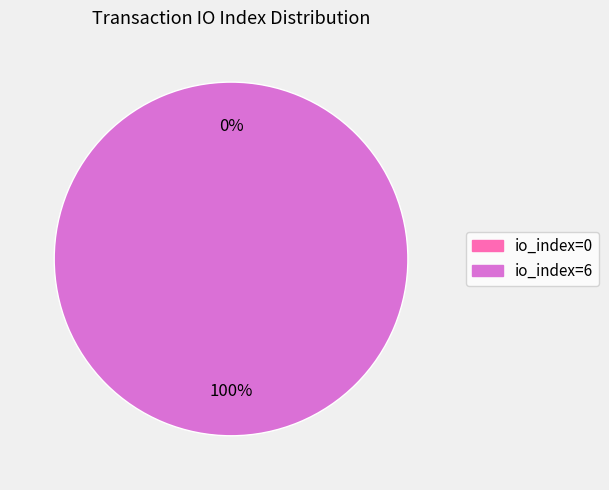

Combined, do io_index=0 and io_index=6 account for over 50%?

Yes